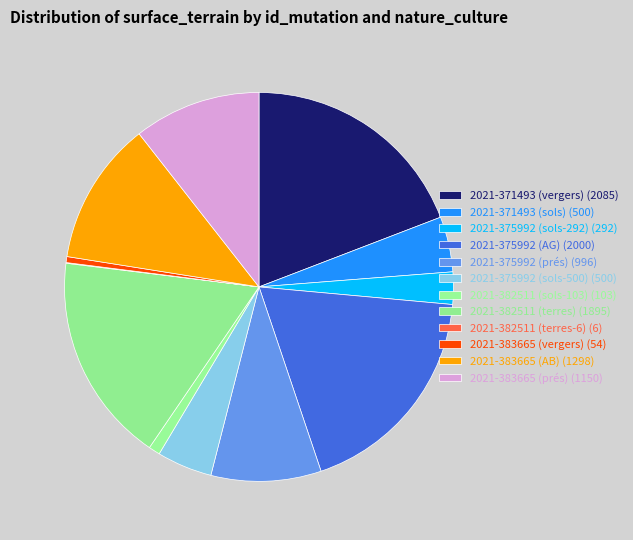

To the nearest percent, what portion does 2021-382511 (terres) represent?

17%